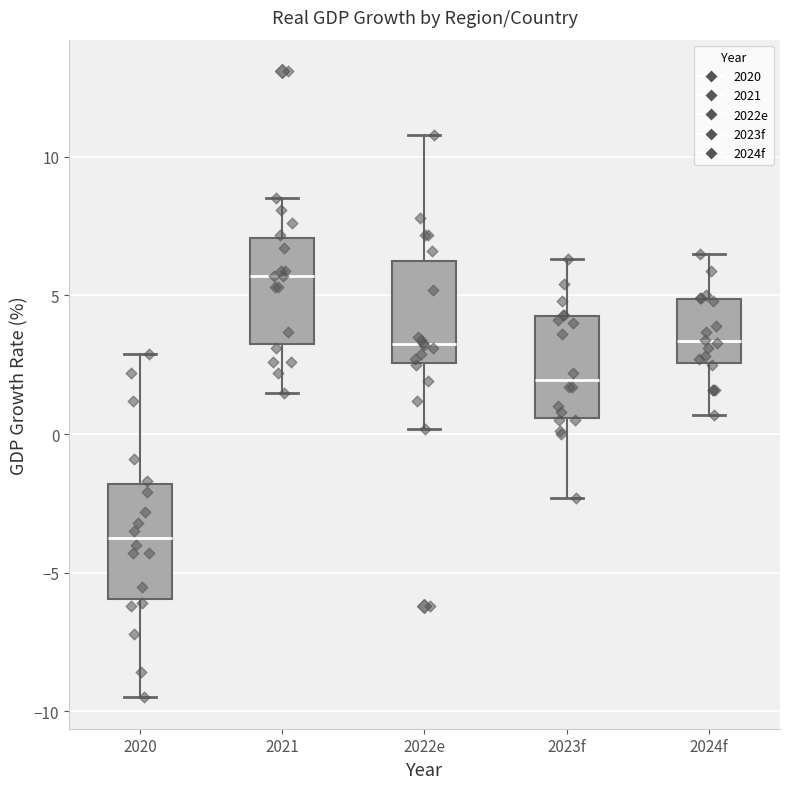

Which box has the lowest median line?

2020